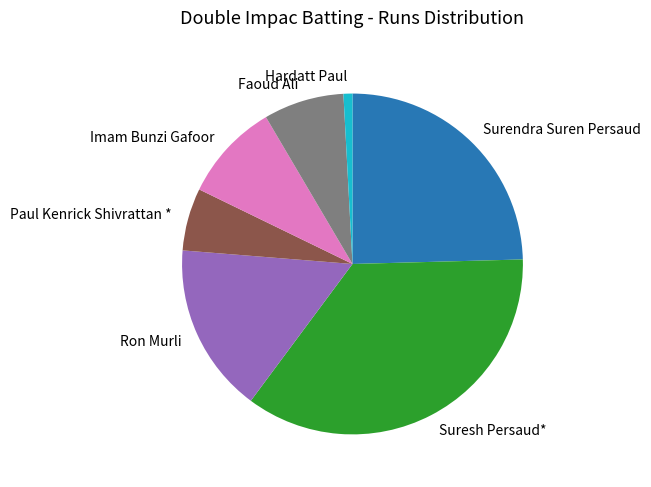

The Surendra Suren Persaud slice represents 14% of the pie. True or false?

False